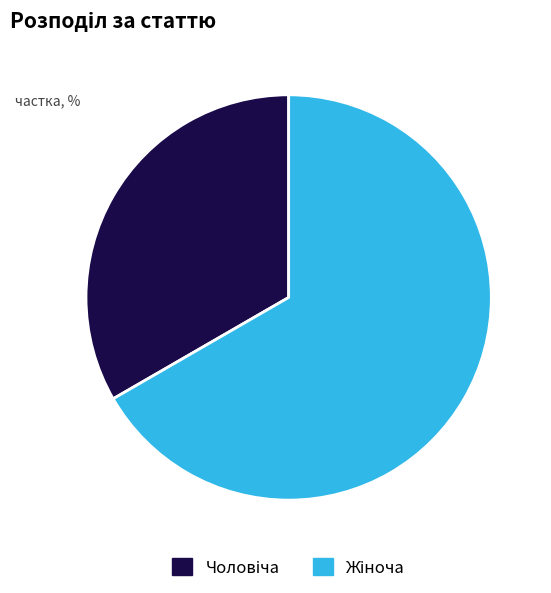

Is there any slice that represents more than half of the pie?

Yes